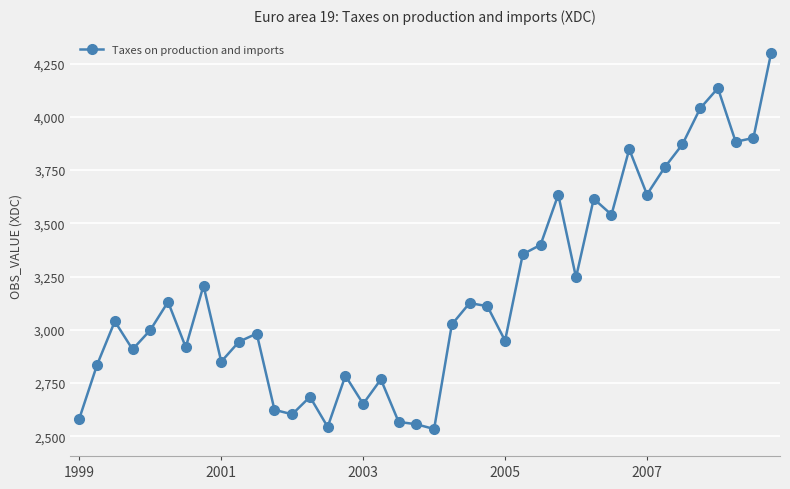

True or false: the data has more than 0 interior local peaks.

True